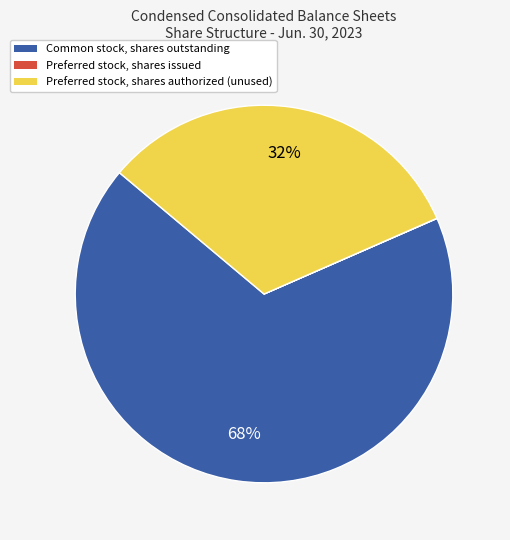

To the nearest percent, what is the difference between the largest and smallest slice percentages?

68%